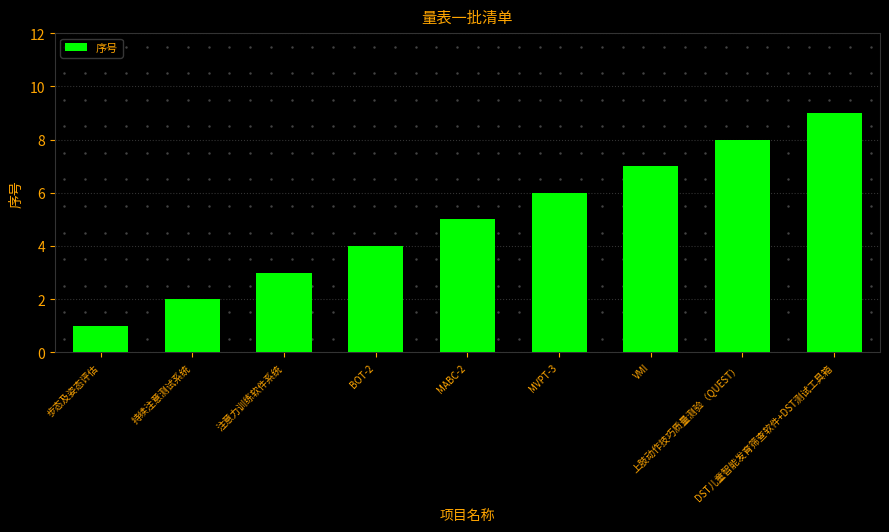

What is the label of the 5th bar from the left?

MABC-2